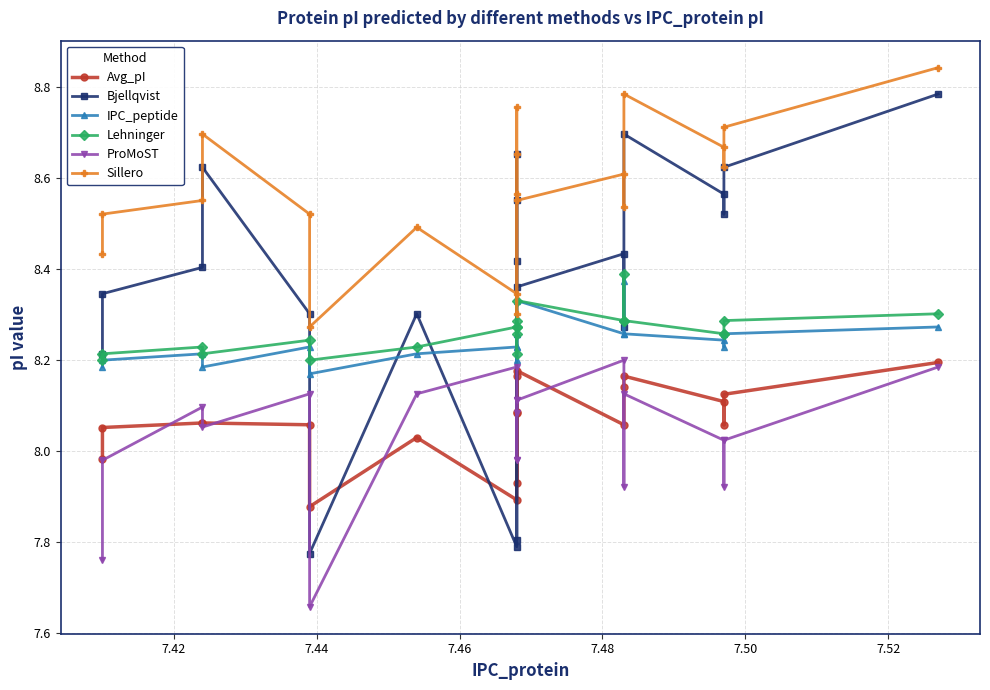

What is the smallest value displayed?

7.7